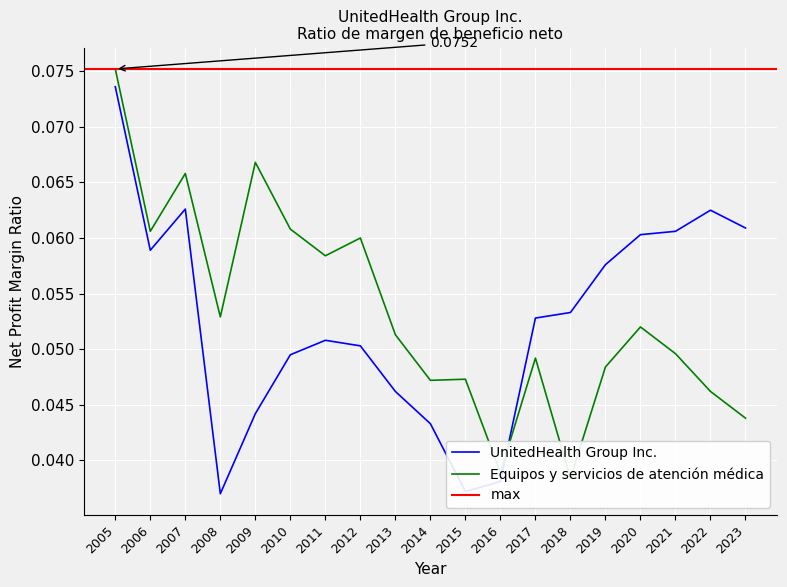

True or false: Equipos y servicios de atención médica and UnitedHealth Group Inc. intersect in this chart.

True